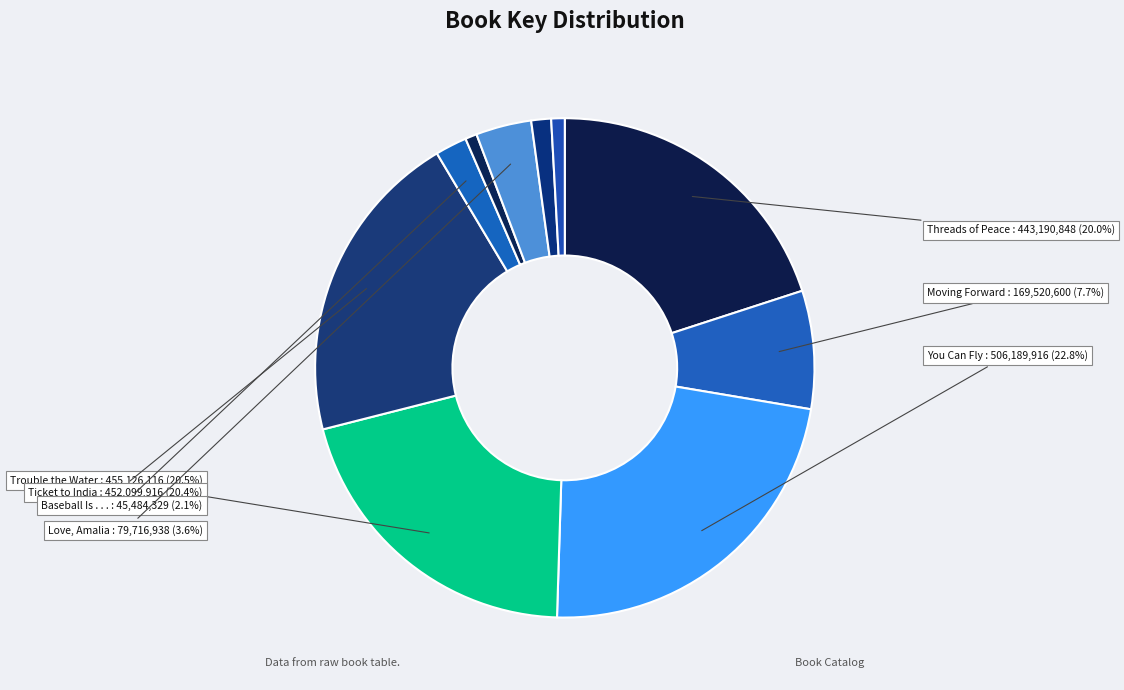

Count the number of slices in the pie.

10